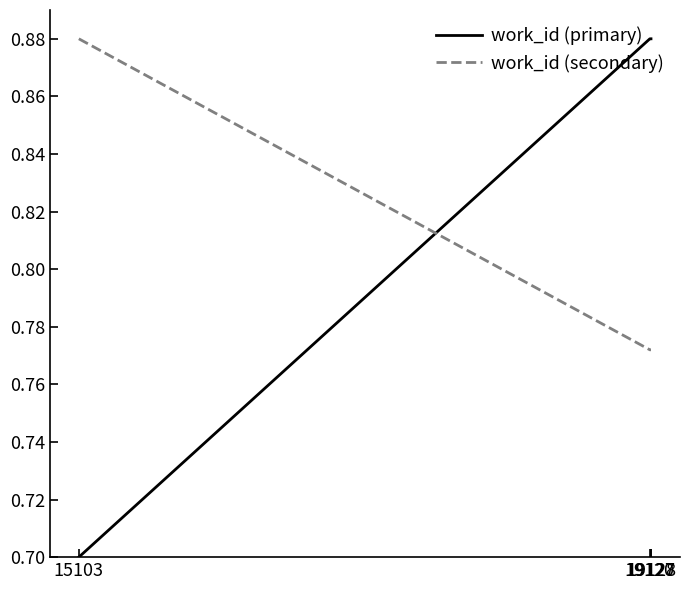

Which series has the widest spread of values?

work_id (primary)